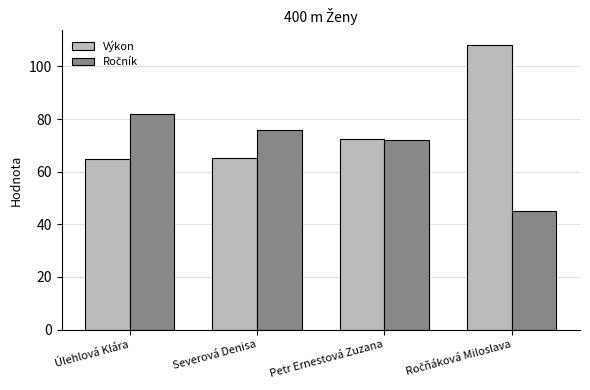

What is the spread (max minus min) of values at Severová Denisa?

10.7